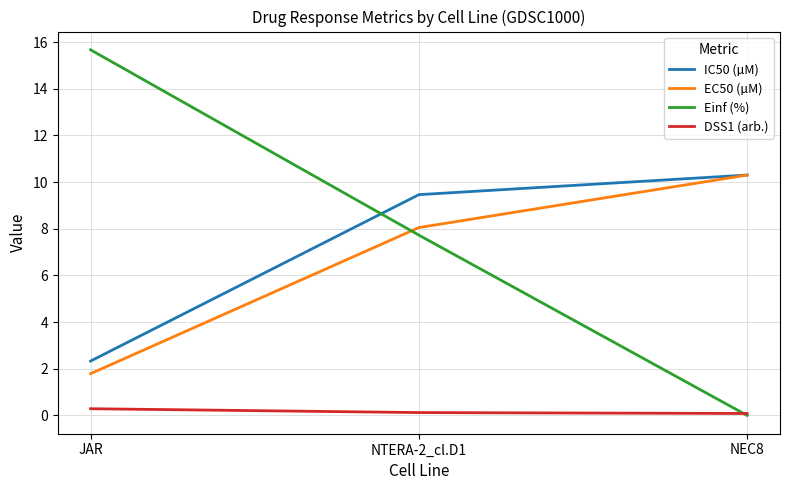

What is the sum of all Einf (%) values?

23.4